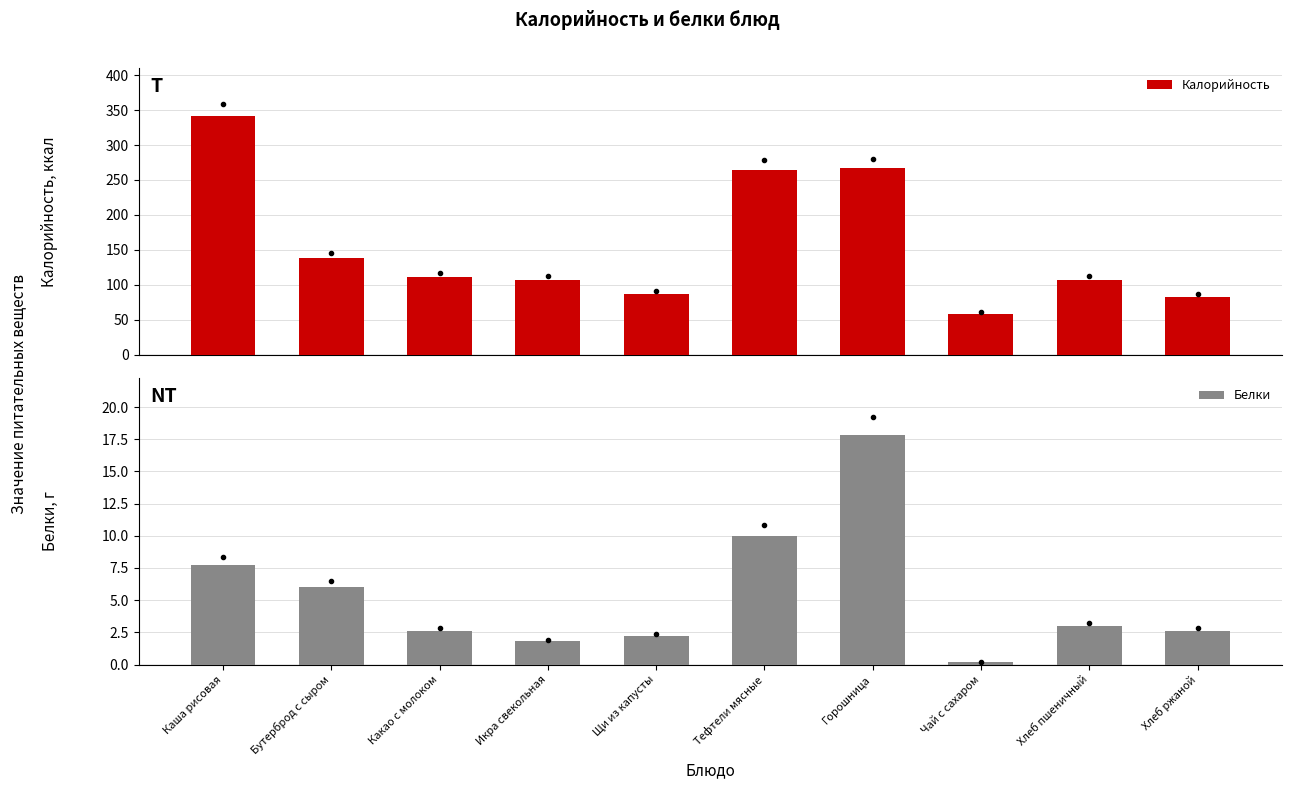

At which label does Калорийность reach its peak?

Каша рисовая